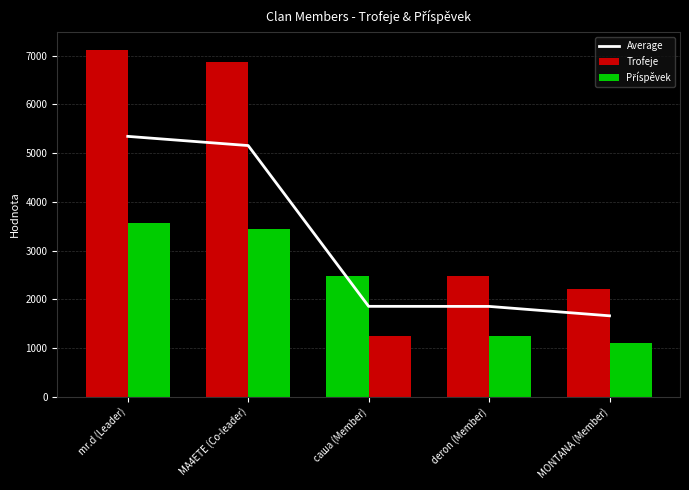

What is the maximum value shown in the chart?

7127.0